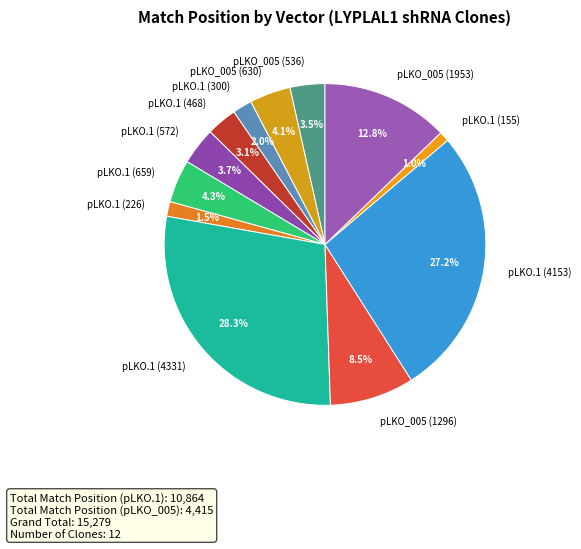

Which category has the biggest portion of the pie?

pLKO.1 (4331)